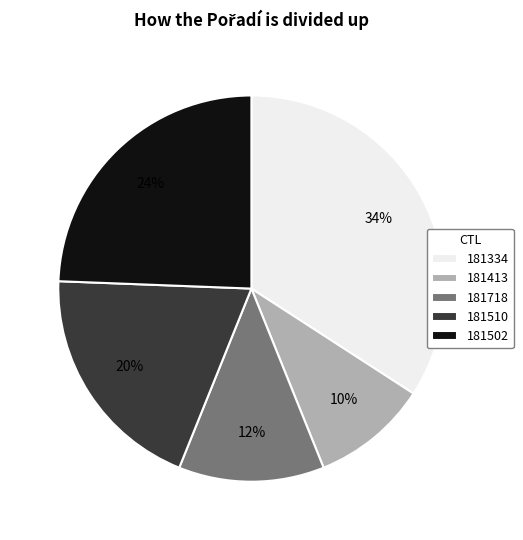

True or false: 181413 accounts for 1% of the total.

False